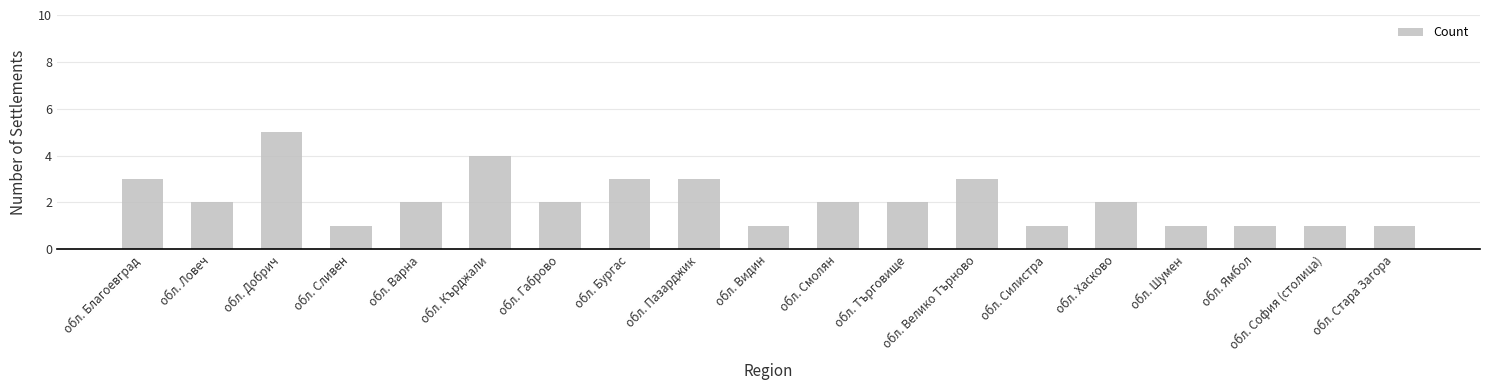

How many categories are shown in the chart?

19